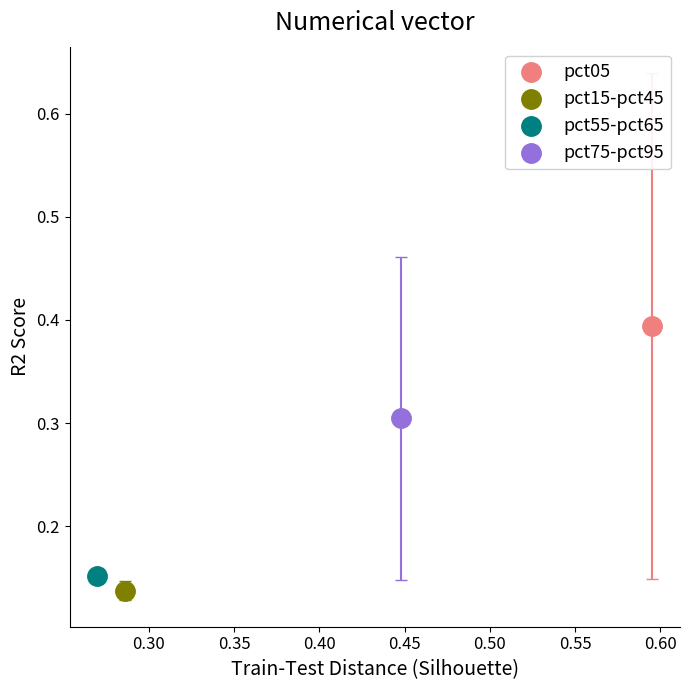

What are all the series names shown in the legend?

pct05, pct15-pct45, pct55-pct65, pct75-pct95